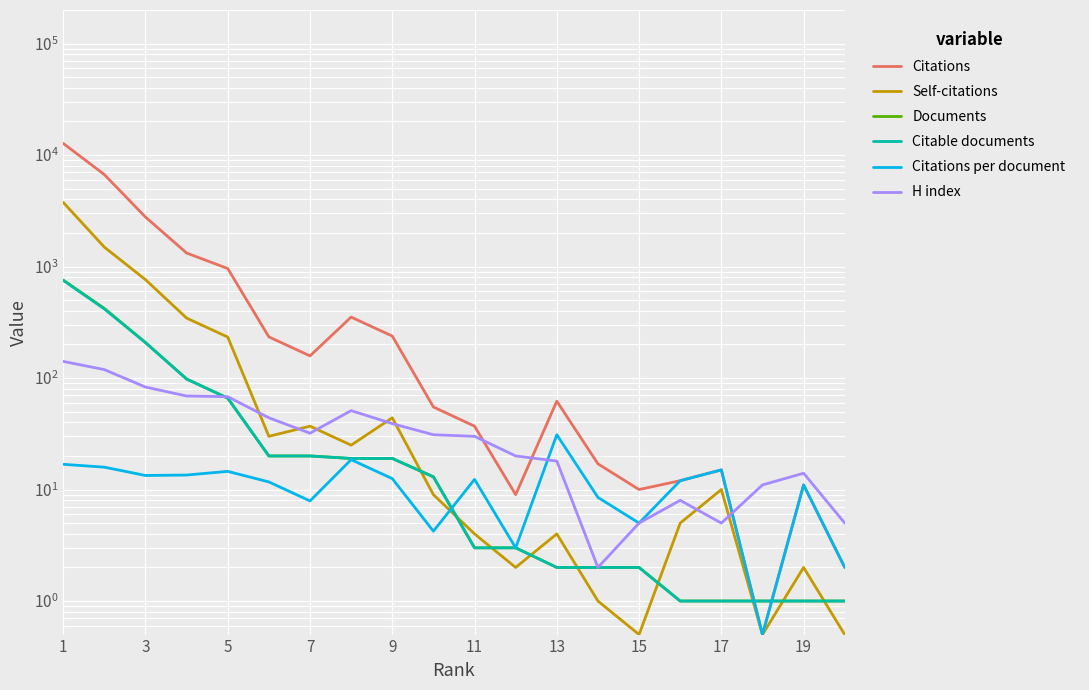

At how many categories does at least one series exceed 12453?

1